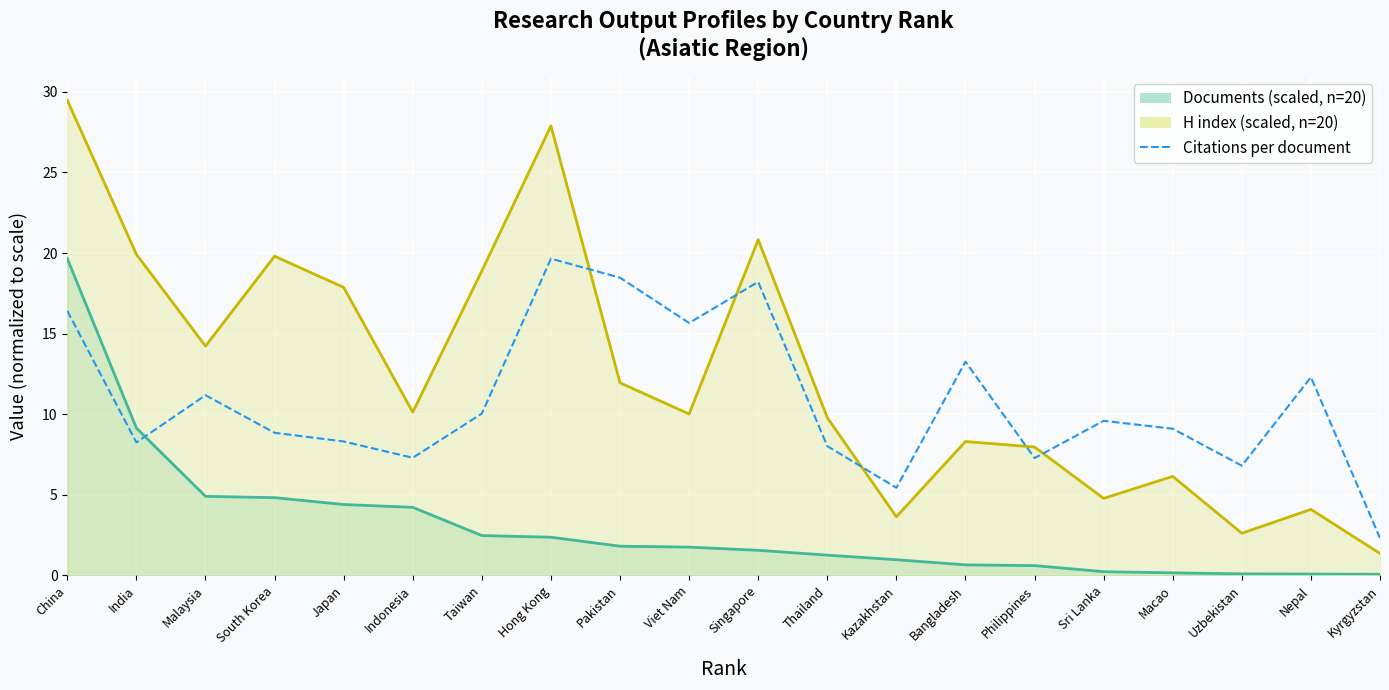

Reading left to right, extract all data points from this chart.

China=16.4	India=8.2	Malaysia=11.2	South Korea=8.8	Japan=8.3	Indonesia=7.3	Taiwan=10.0	Hong Kong=19.6	Pakistan=18.5	Viet Nam=15.7	Singapore=18.2	Thailand=8.0	Kazakhstan=5.4	Bangladesh=13.3	Philippines=7.3	Sri Lanka=9.6	Macao=9.1	Uzbekistan=6.8	Nepal=12.3	Kyrgyzstan=2.3